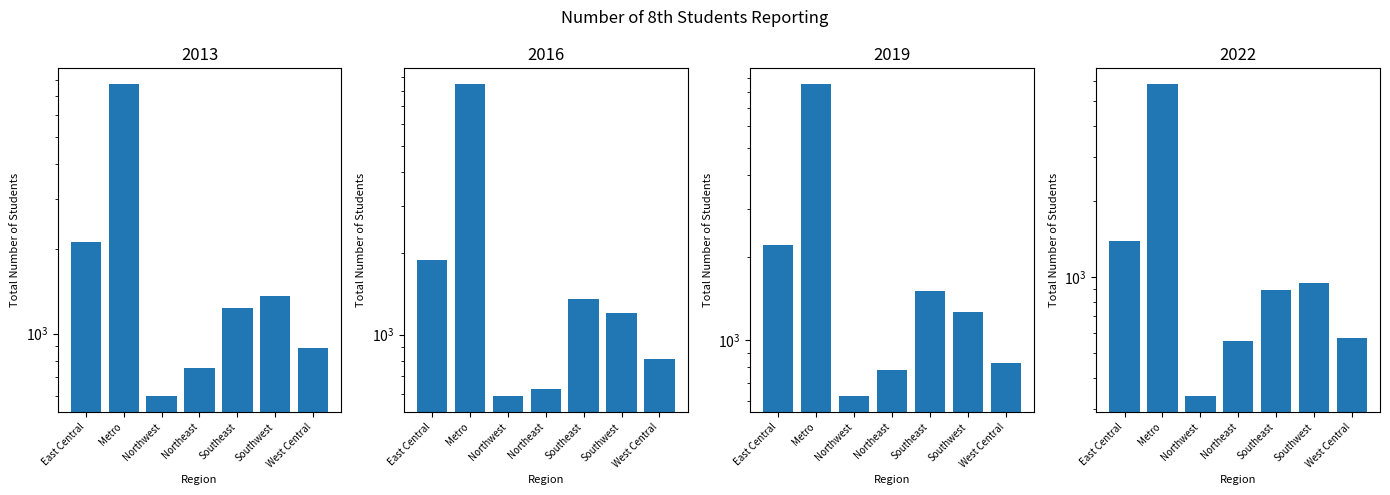

How many bars are there in total?

28